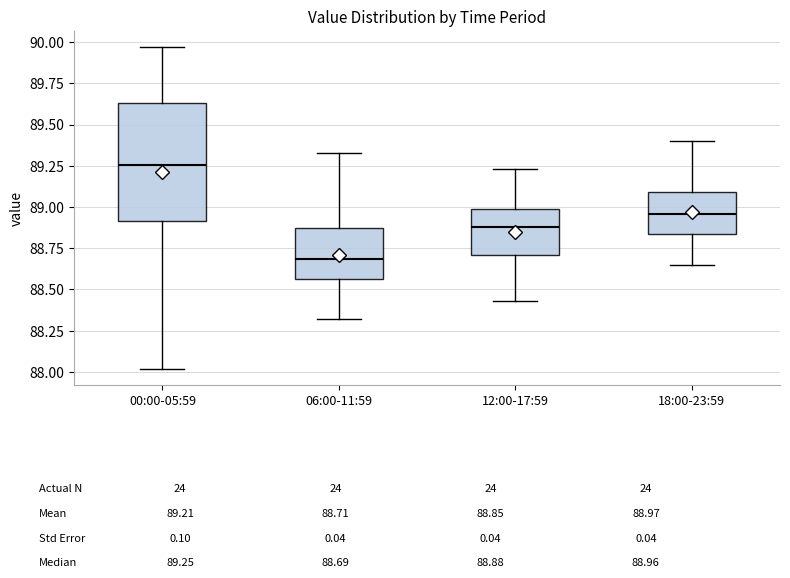

Which box has the lowest median line?

06:00-11:59